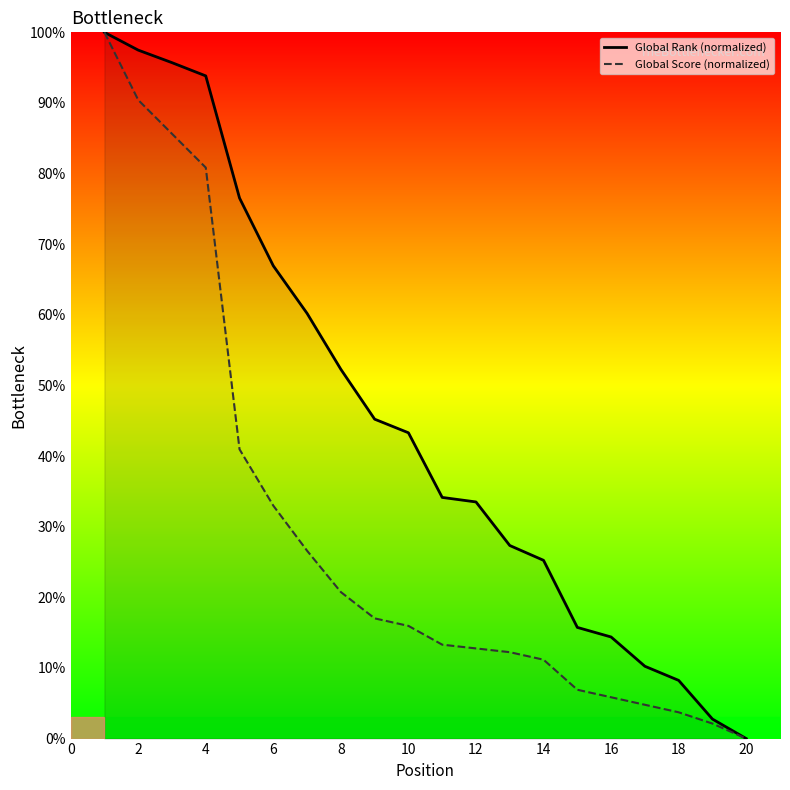

What is the total value across all series at 16?

20.2